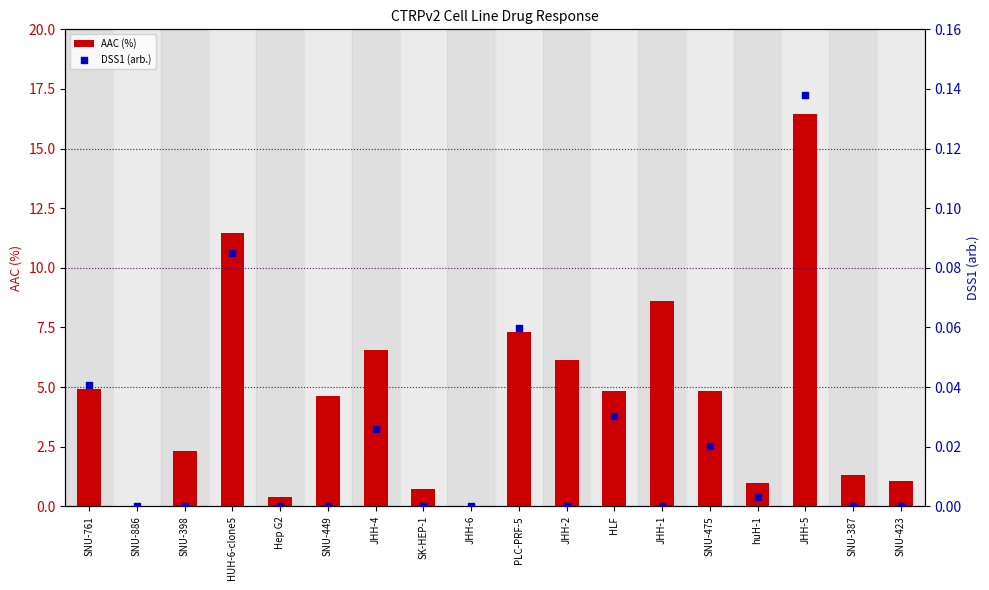

Which series has the widest spread of Y values?

AAC (%)